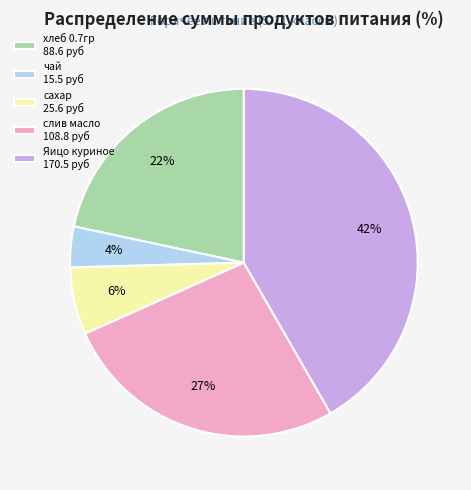

To the nearest percent, what is the difference between the largest and smallest slice percentages?

38%